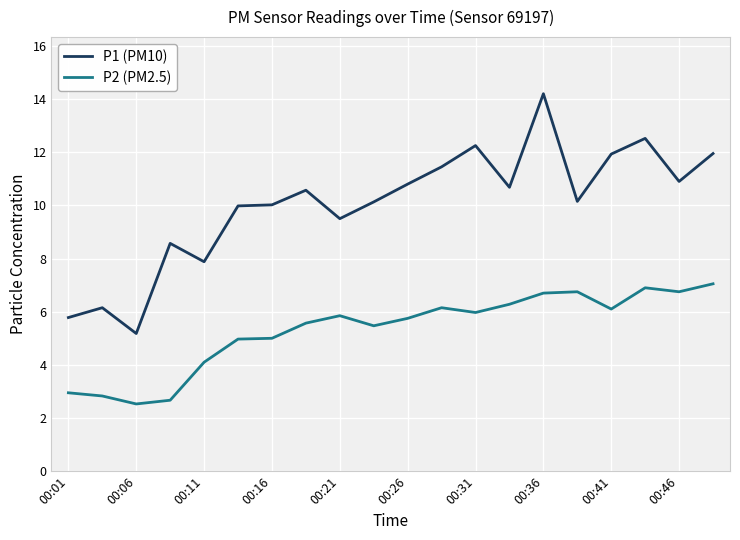

True or false: P2 (PM2.5) and P1 (PM10) intersect in this chart.

False